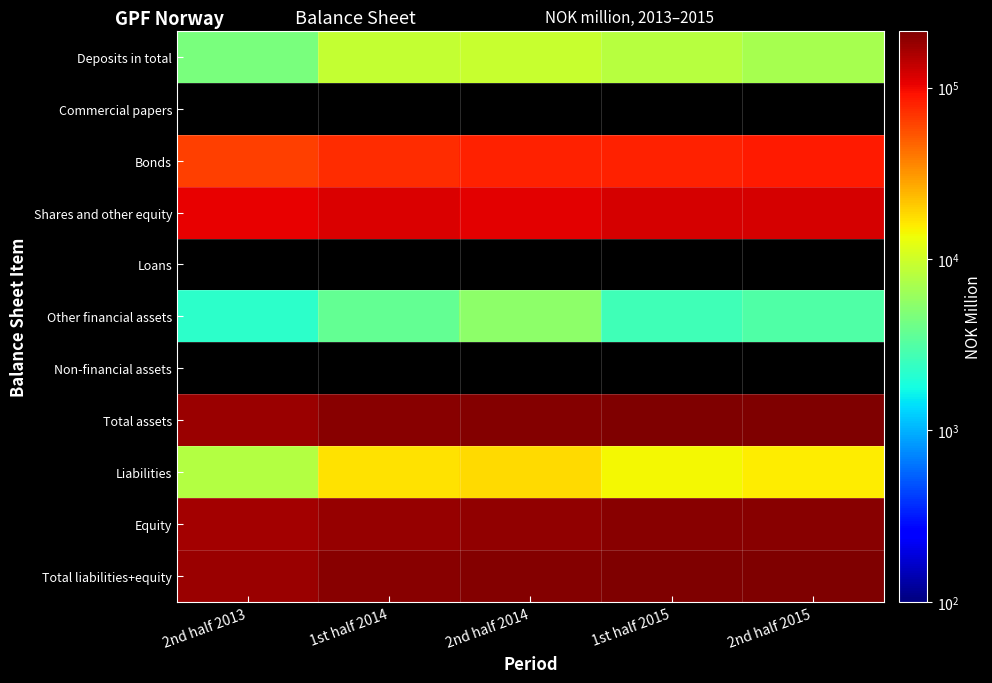

What is the difference between the Shares and other equity values at 2nd half 2014 and 2nd half 2013?

2971.0